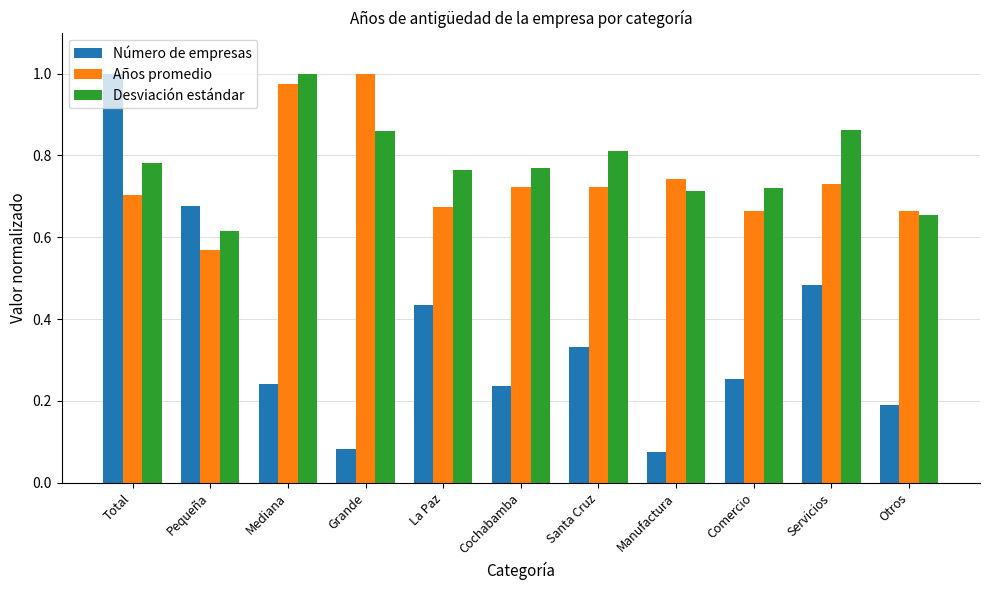

Rank the series at Cochabamba from highest to lowest value.

Desviación estándar, Años promedio, Número de empresas